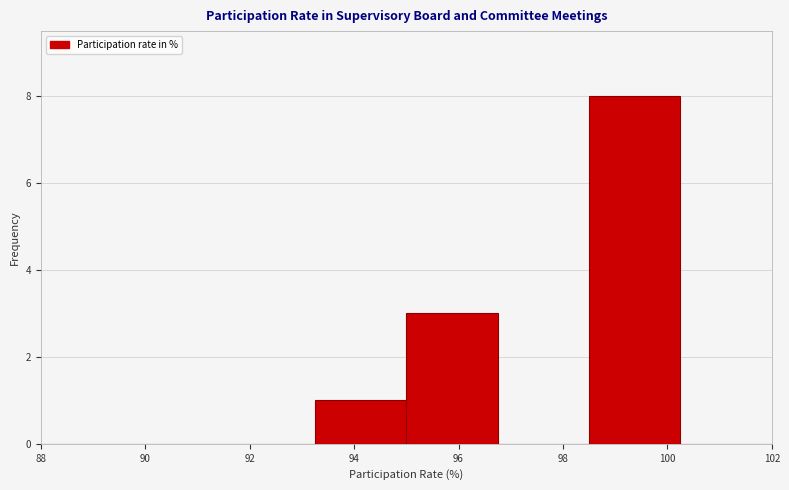

Reading left to right, transcribe this chart: for each bar, give the range it covers on the x-axis and its height. Neither the bar edges nor the heights are printed on the chart, so give them approximately, as read against the axes.

88.00 to 89.75: 0
89.75 to 91.50: 0
91.50 to 93.25: 0
93.25 to 95.00: 1
95.00 to 96.75: 3
96.75 to 98.50: 0
98.50 to 100.25: 8
100.25 to 102.00: 0